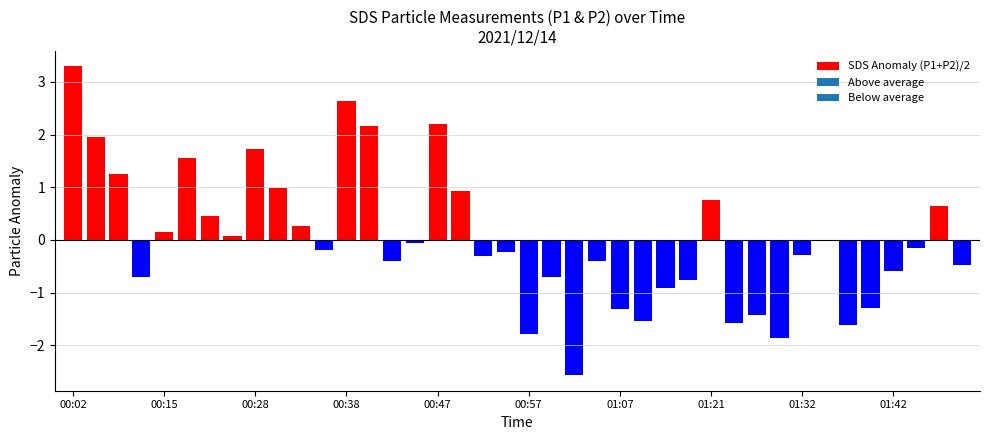

What is the maximum value shown in the chart?

3.3